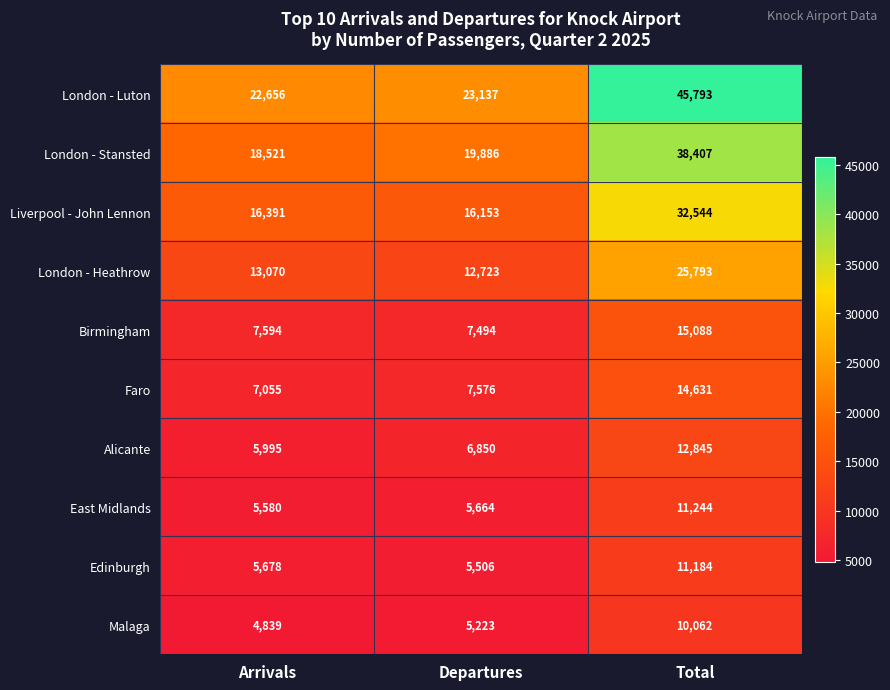

List the series in order of their peak value, lowest first.

Malaga, Edinburgh, East Midlands, Alicante, Faro, Birmingham, London - Heathrow, Liverpool - John Lennon, London - Stansted, London - Luton